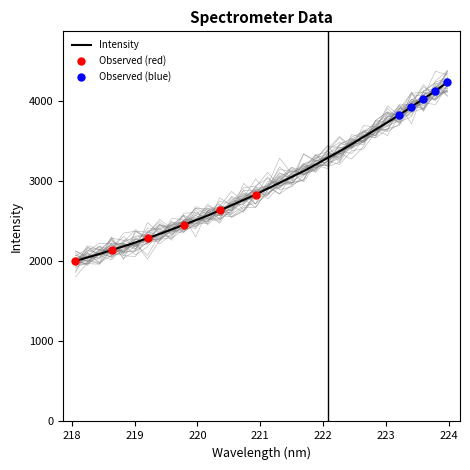

Between 218.8244 and 223.5987, which is larger?

223.5987